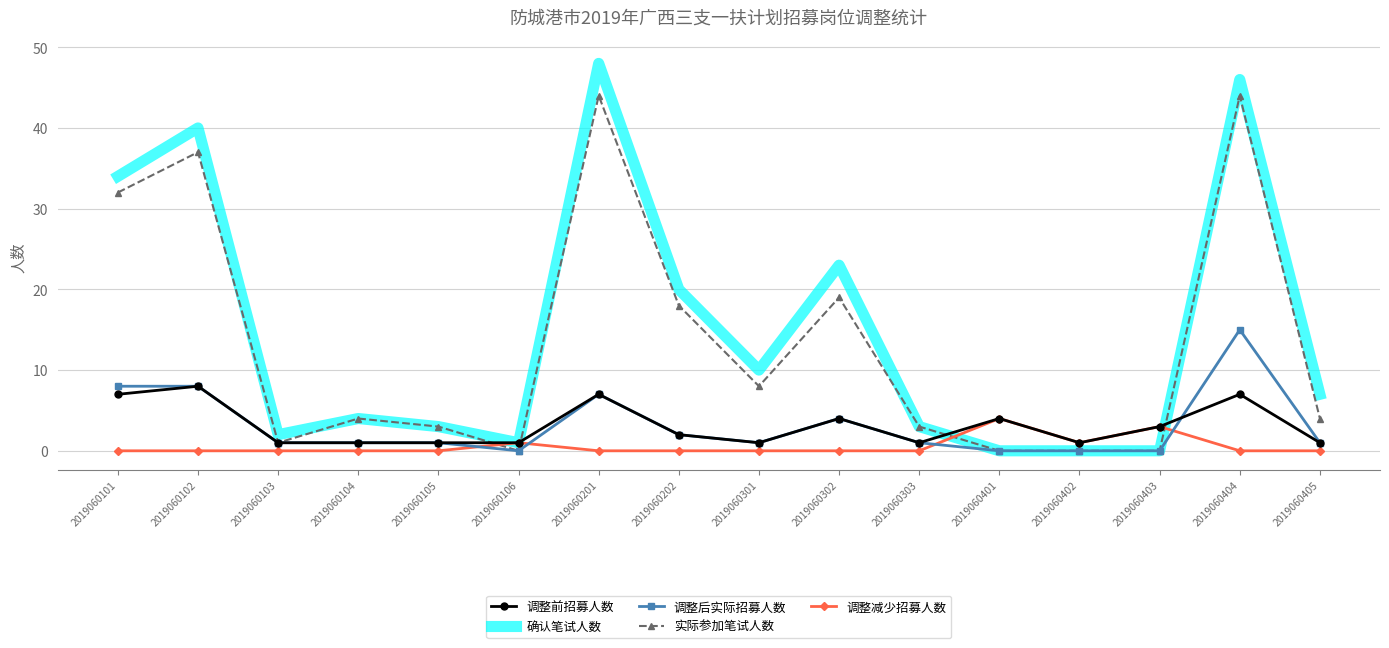

At which category does the chart reach its peak across all series?

2019060201